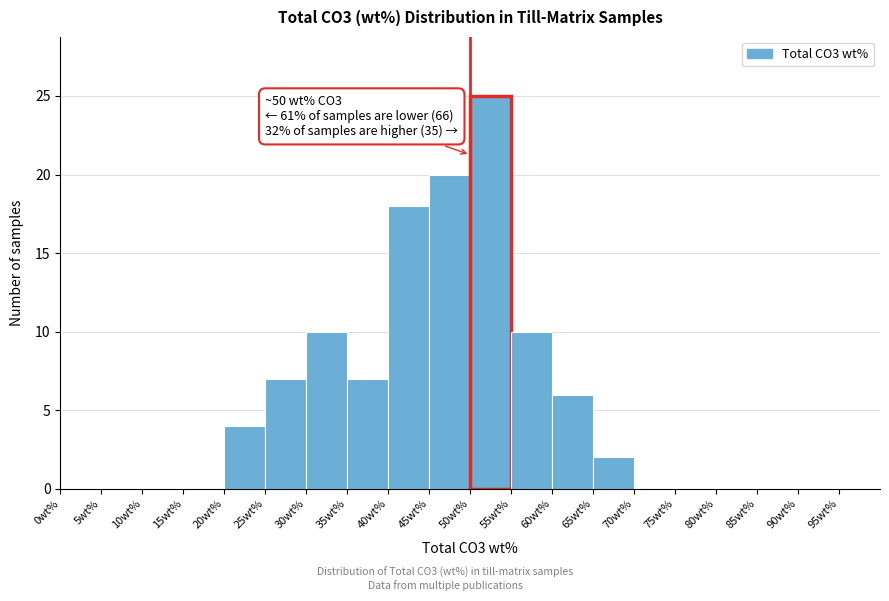

Which range on the x-axis has the tallest bar?

50 to 55